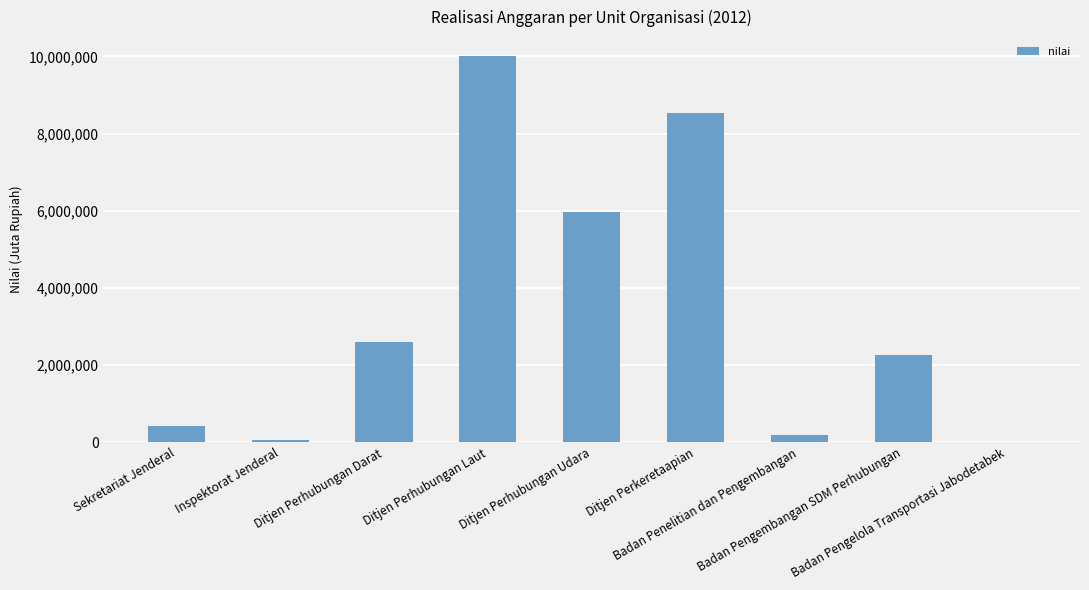

The value at Ditjen Perhubungan Laut is 9999139. True or false?

True